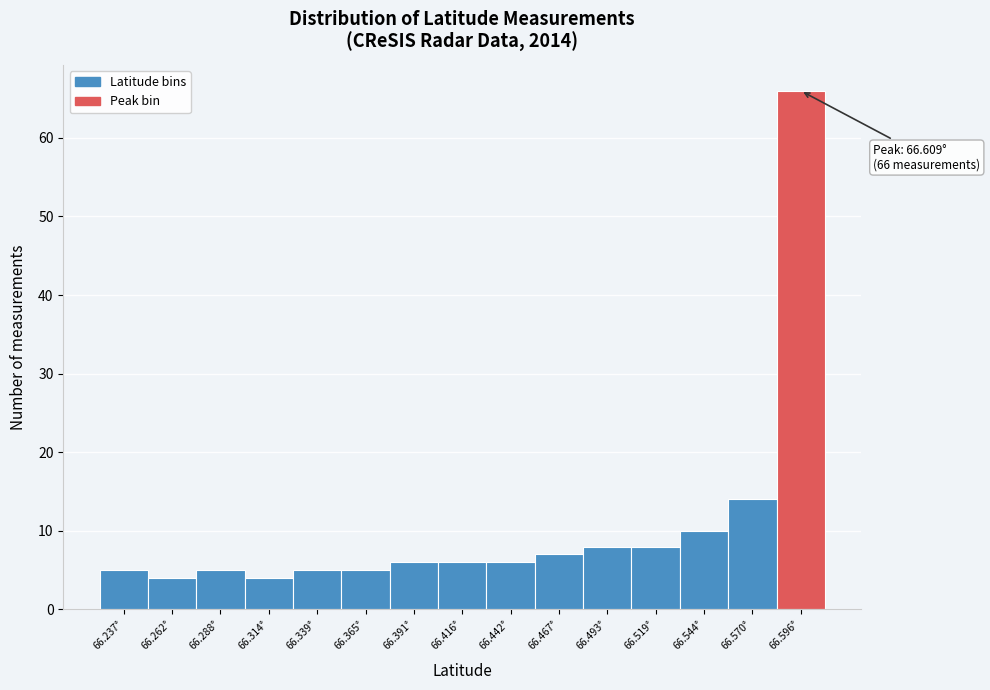

Reading left to right, what are all the values shown in this chart?

5	4	5	4	5	5	6	6	6	7	8	8	10	14	66